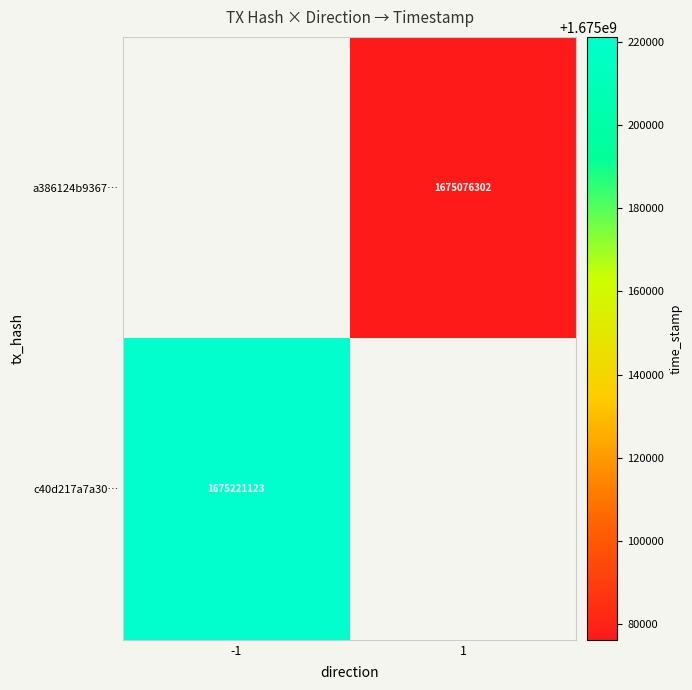

Is it true that a386124b9367… equals 1675076302 at 1?

True